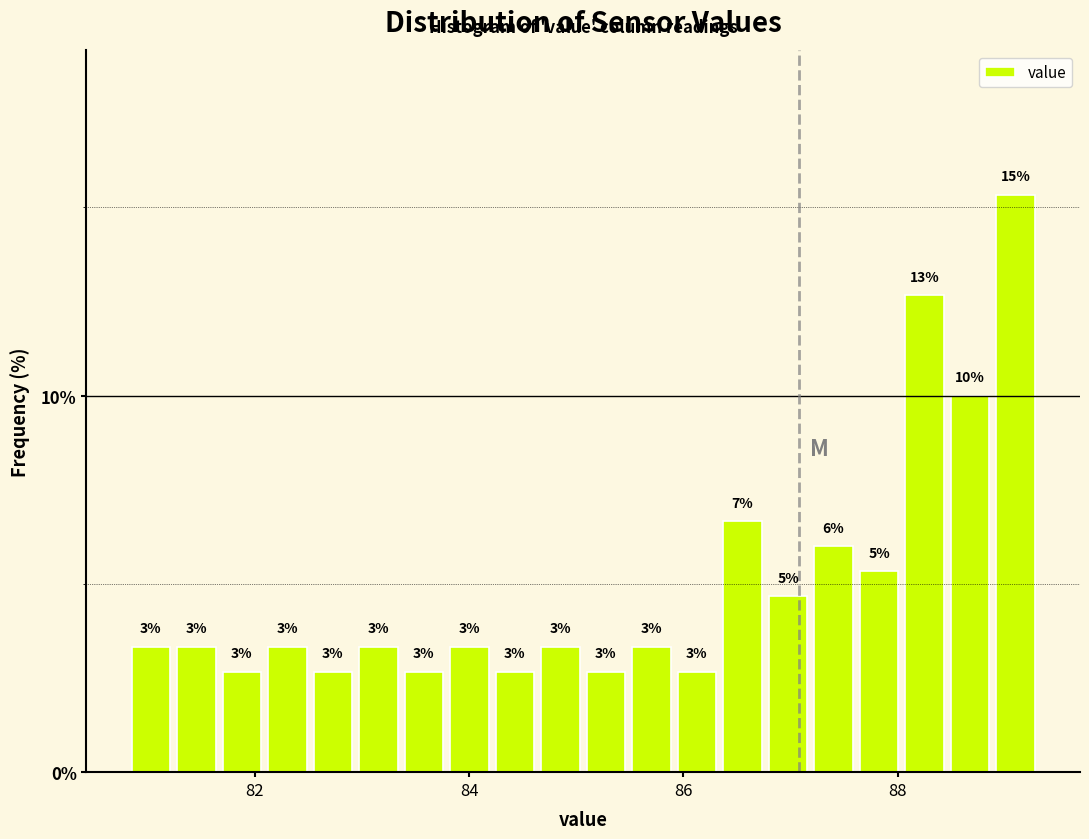

Read against the x-axis, roughly where is the centre of the tallest bar?

89.0